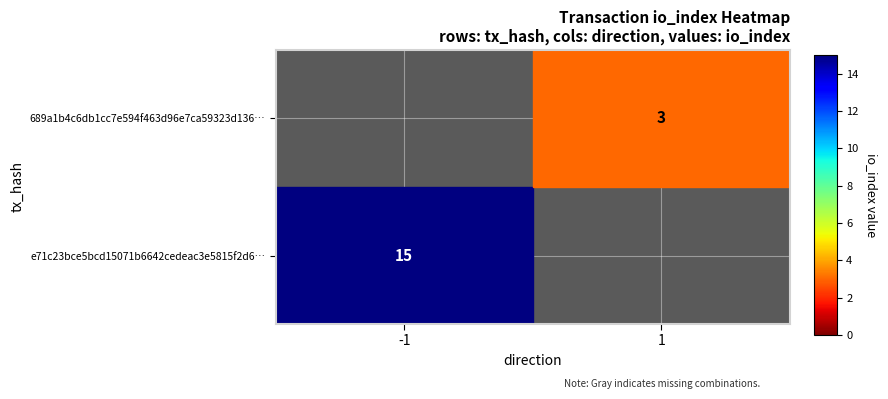

The value of 689a1b4c6db1cc7e594f463d96e7ca59323d136… at 1 is 3. True or false?

True